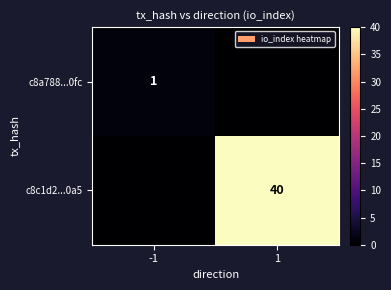

The c8c1d2...0a5 series shows 18 at 1. True or false?

False